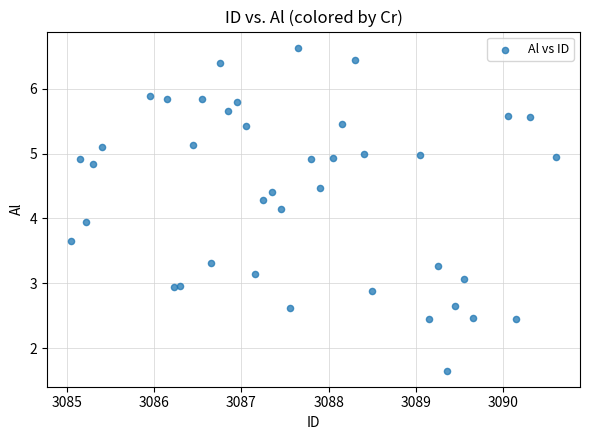

What is the range of Y values (max minus min)?

5.0